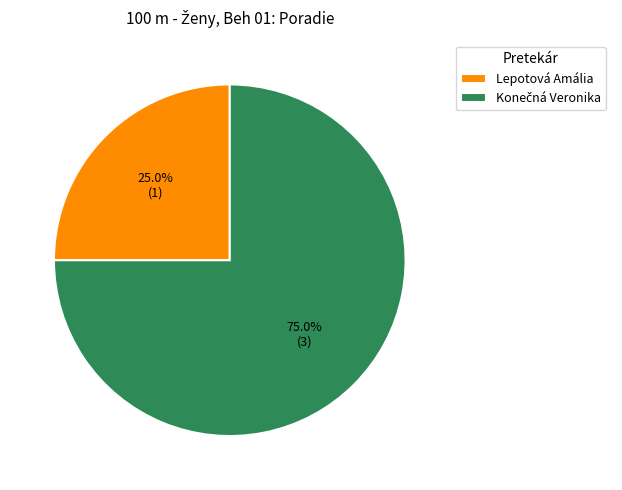

How much of the chart is everything except Lepotová Amália?

75.0%